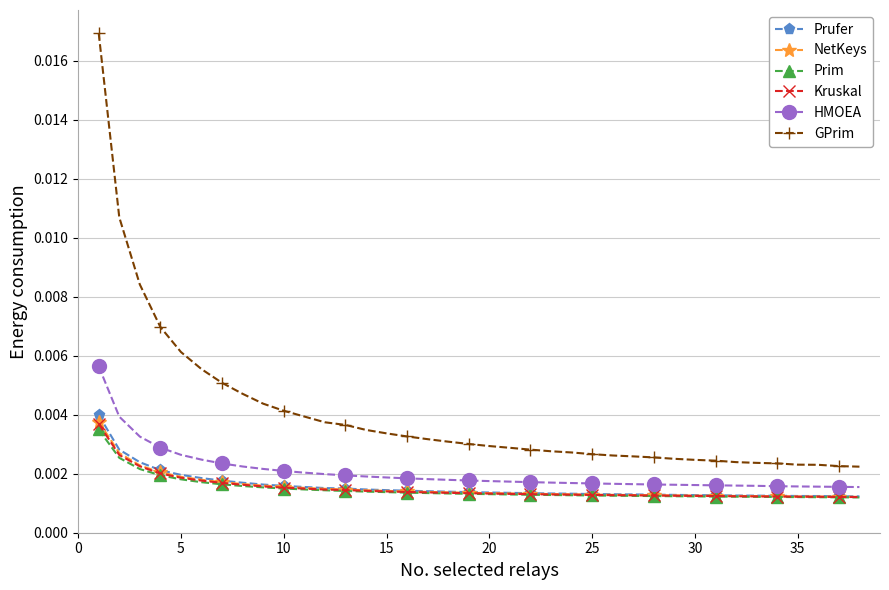

Which series has the widest spread of values?

GPrim